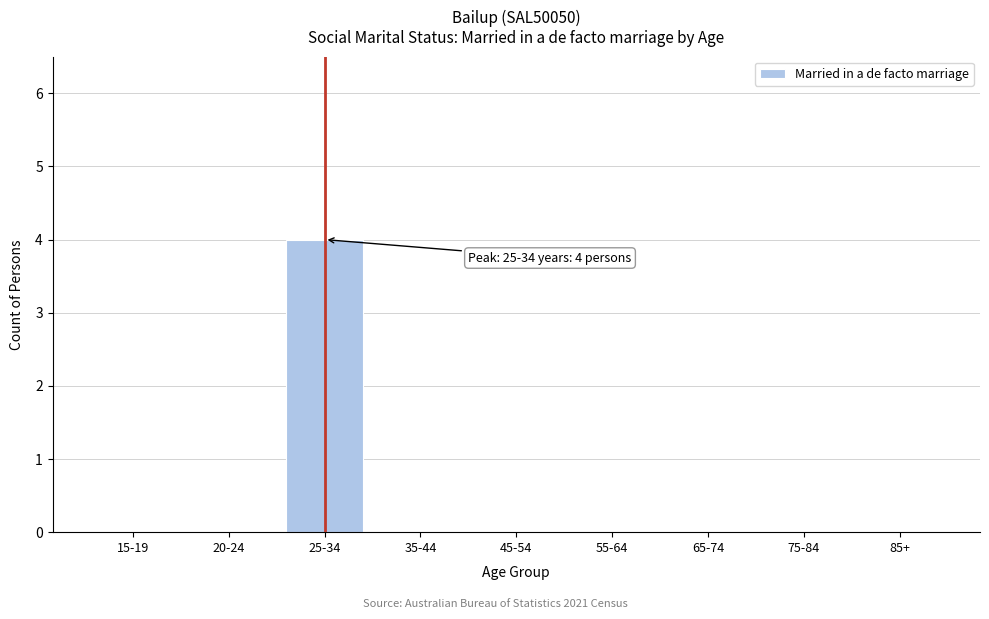

Reading left to right, extract all data points from this chart.

15-19=0	20-24=0	25-34=4	35-44=0	45-54=0	55-64=0	65-74=0	75-84=0	85+=0